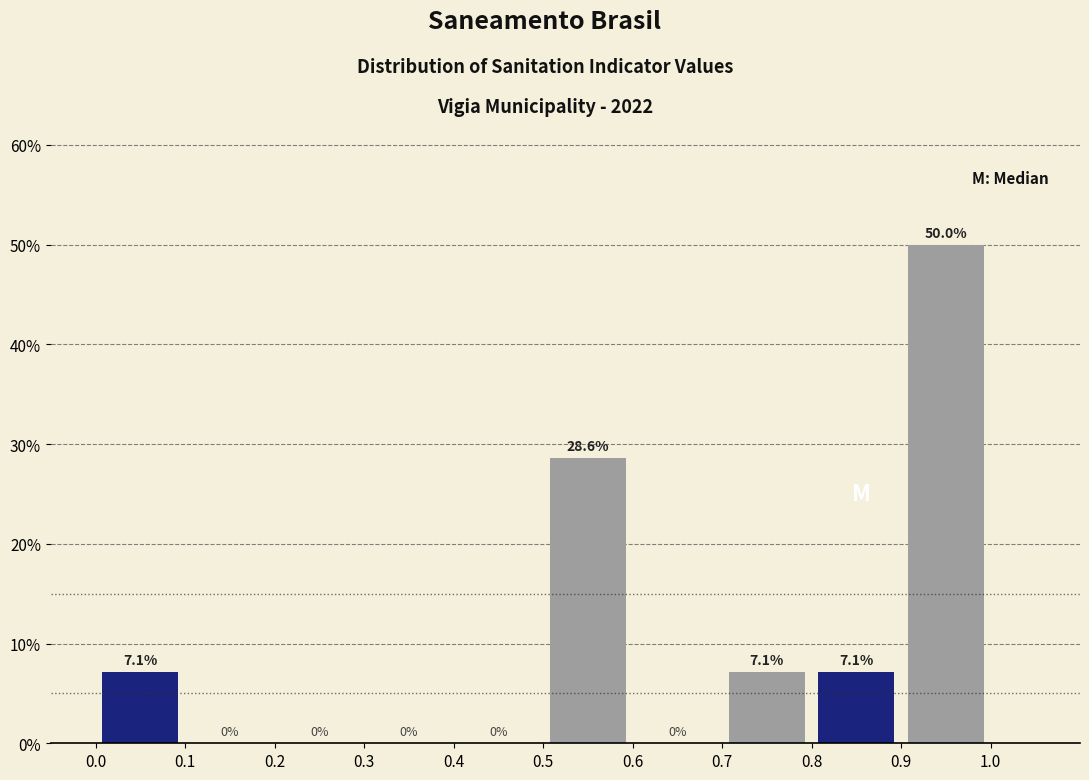

At which category is the sum across all series the highest?

0.9